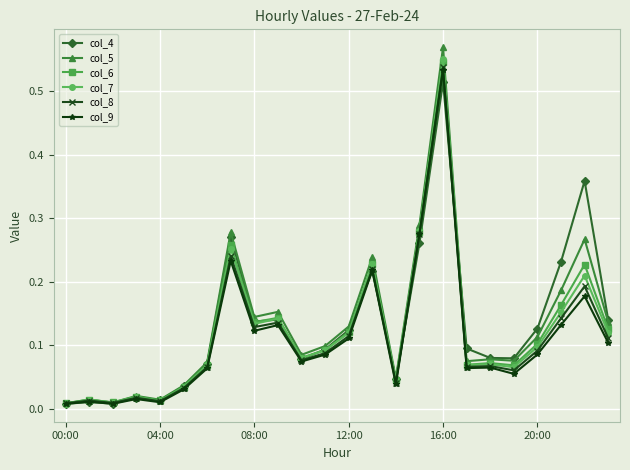

Which series has the largest range (max minus min)?

col_5